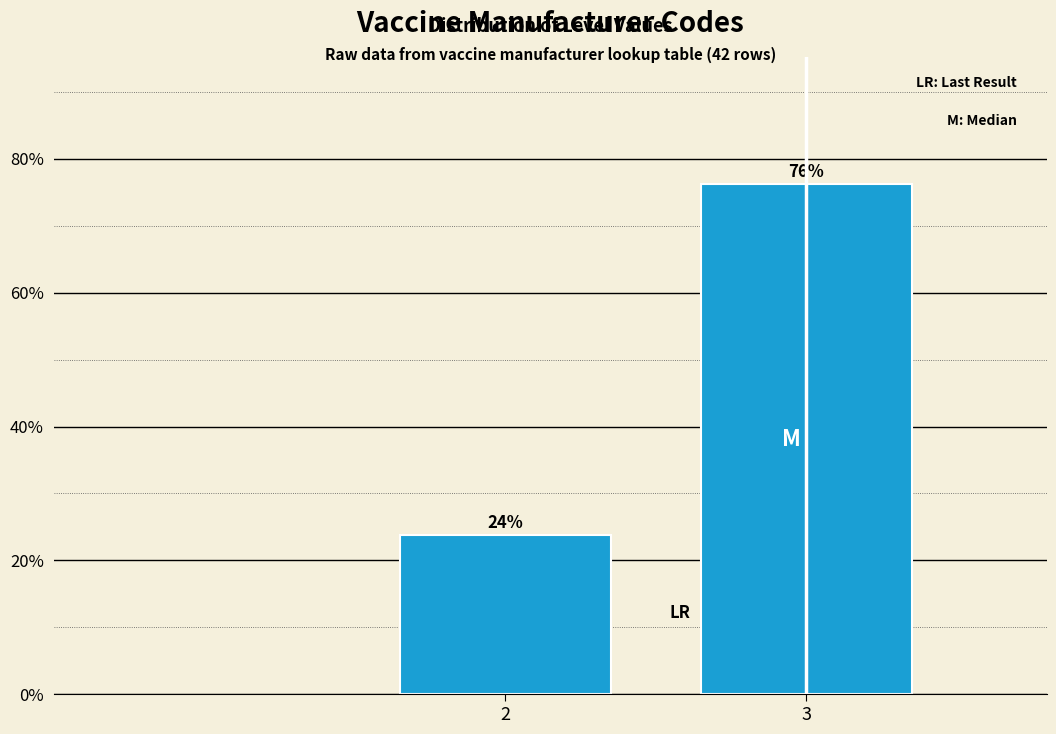

What value does the data have at 3?

76.2